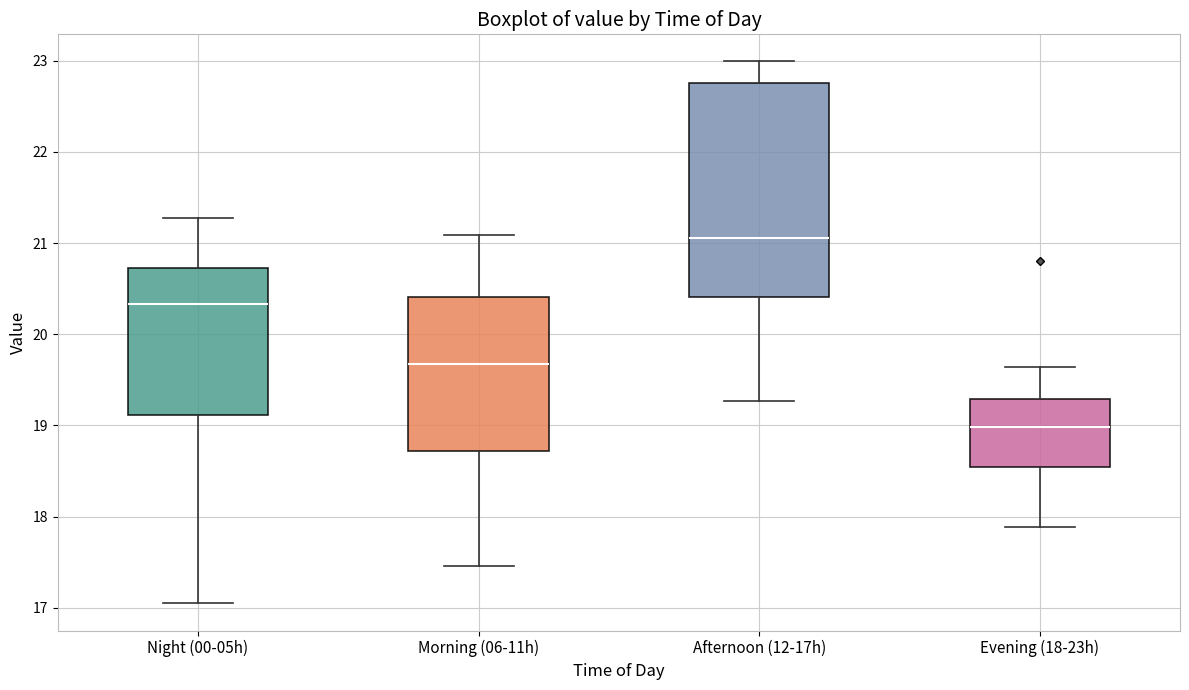

Which box is the tallest, from its lower edge to its upper edge?

Afternoon (12-17h)